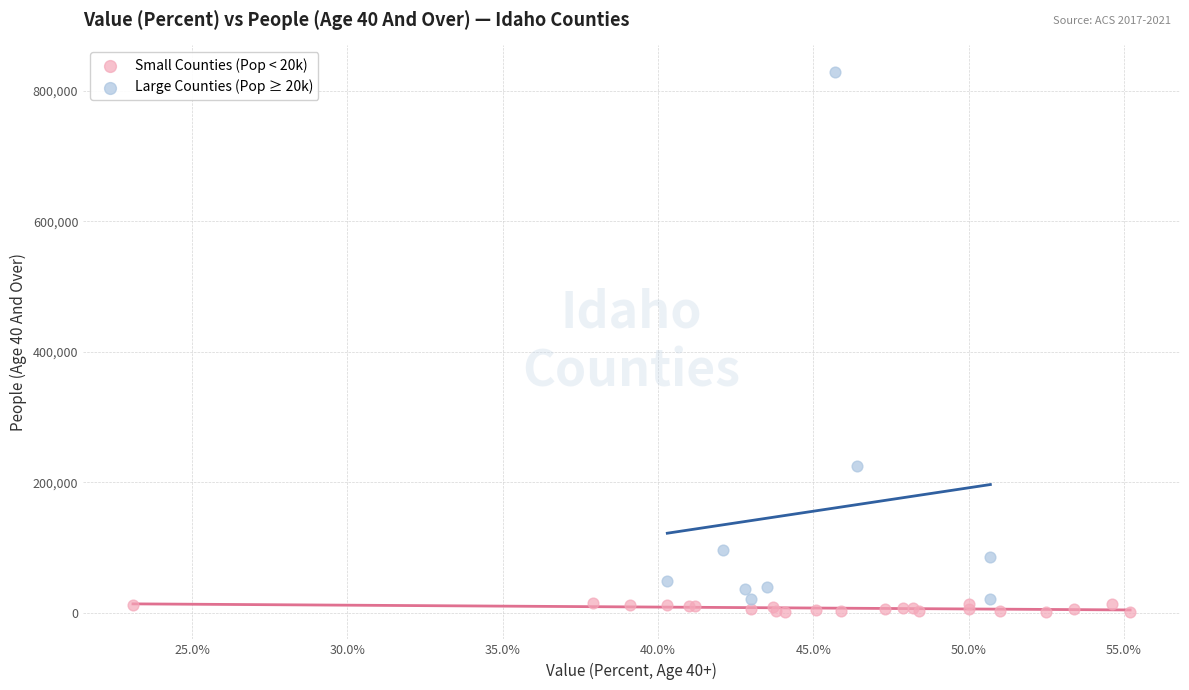

Which series contains the lowest Y value?

Small Counties (Pop < 20k)